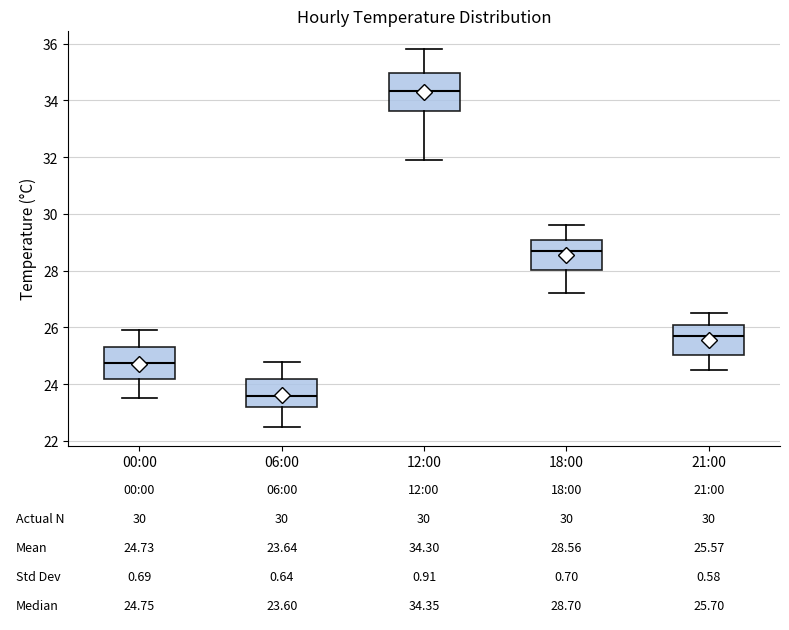

Which box's median line is the highest?

12:00